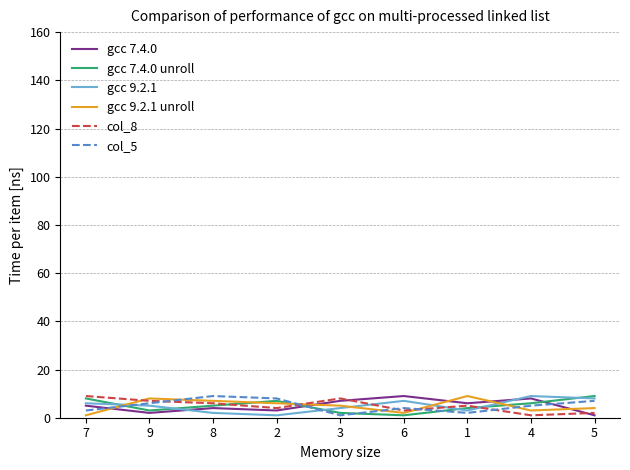

True or false: col_5 and gcc 7.4.0 intersect in this chart.

True